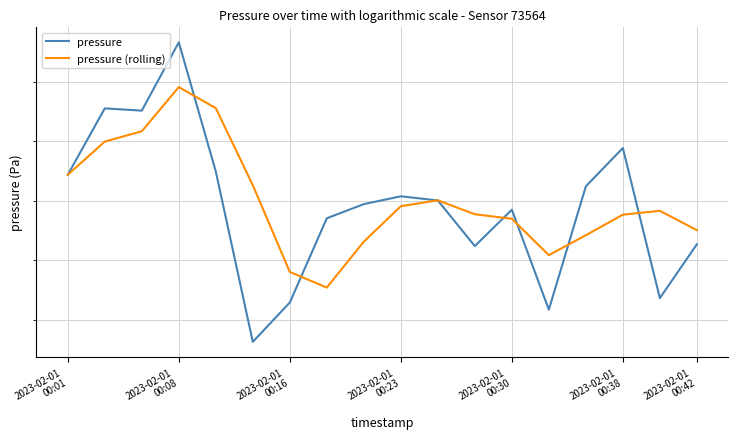

True or false: pressure and pressure (rolling) cross at least once.

True